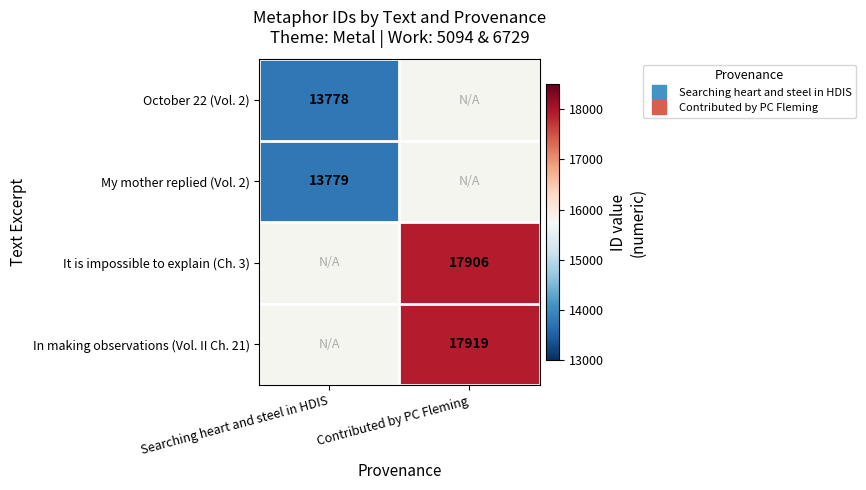

How many categories are shown in the chart?

2